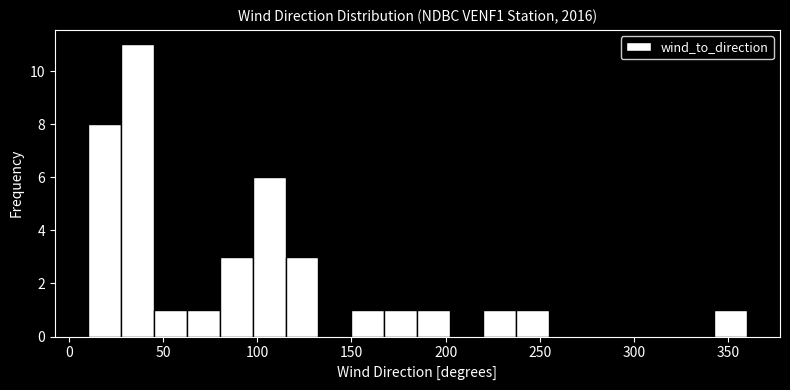

Read against the x-axis, roughly where is the centre of the tallest bar?

35